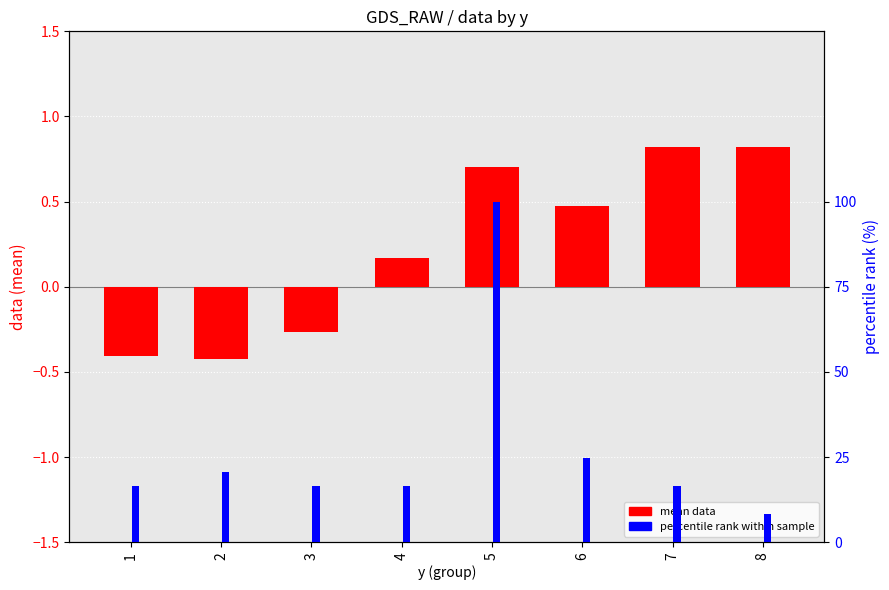

How many bars are there in each group?

2